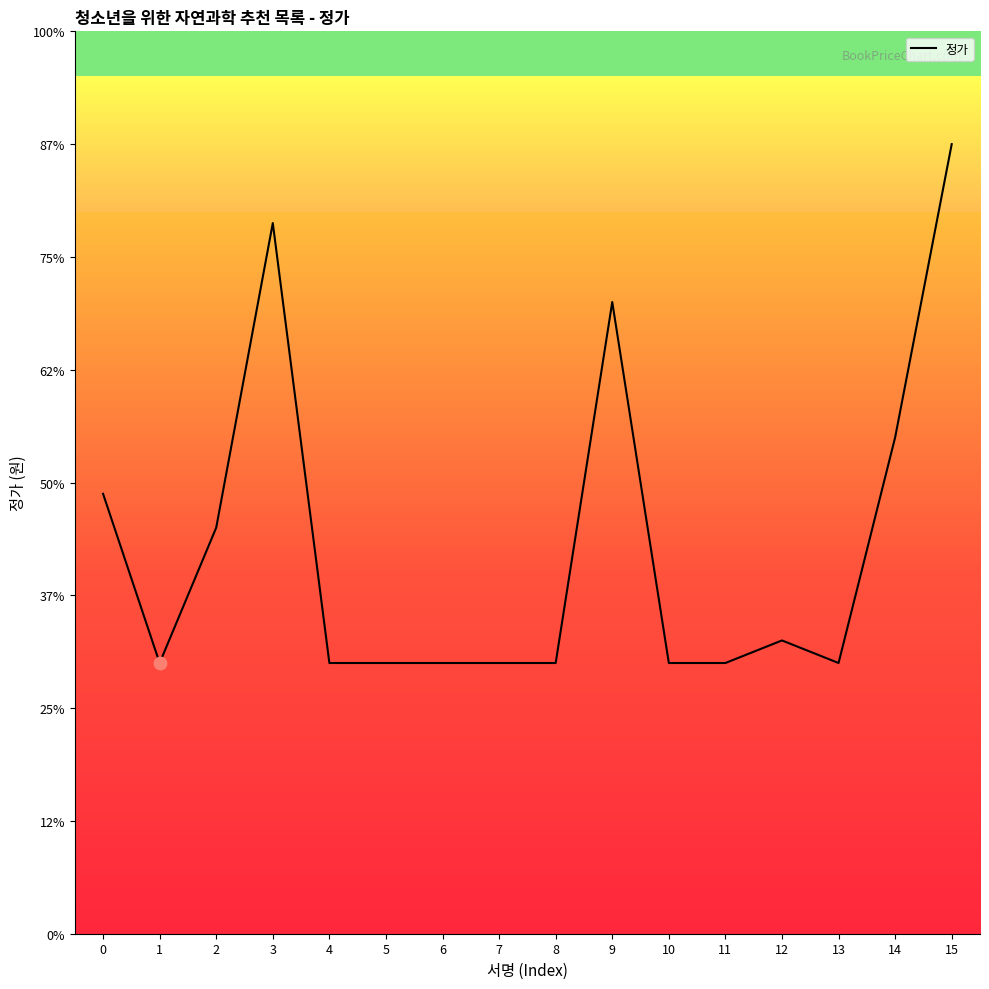

Approximately how many times larger is the value at 1 compared to 8?

1.0